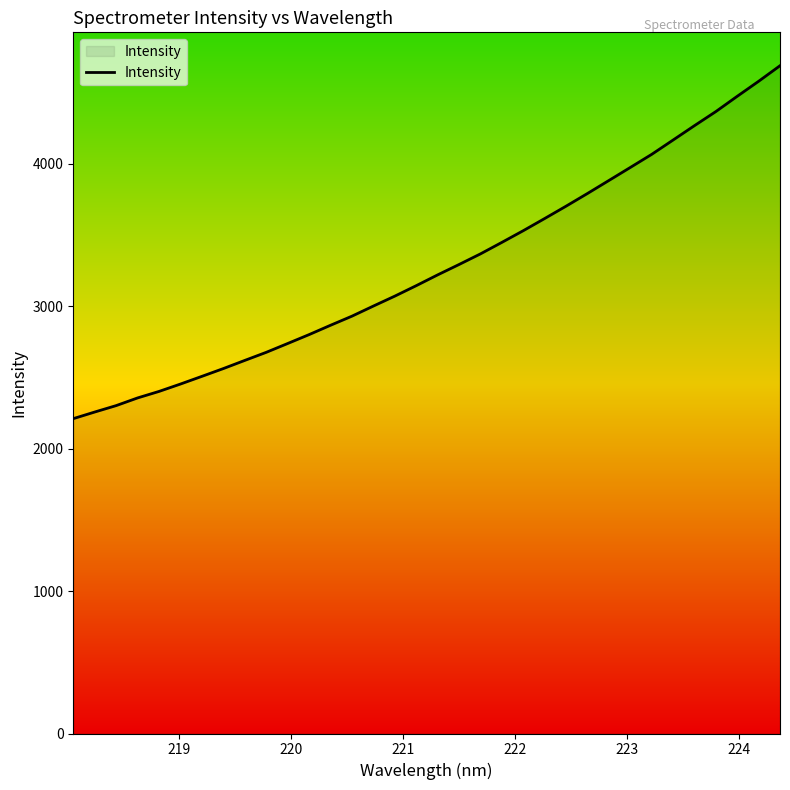

What is the smallest value displayed?

2211.1